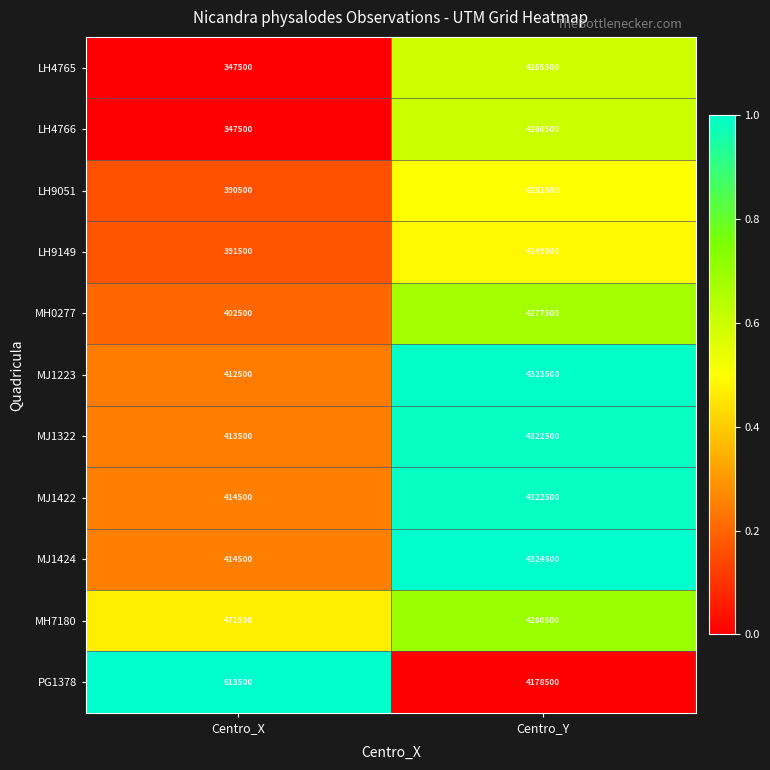

Which category has the highest value across all series?

Centro_Y